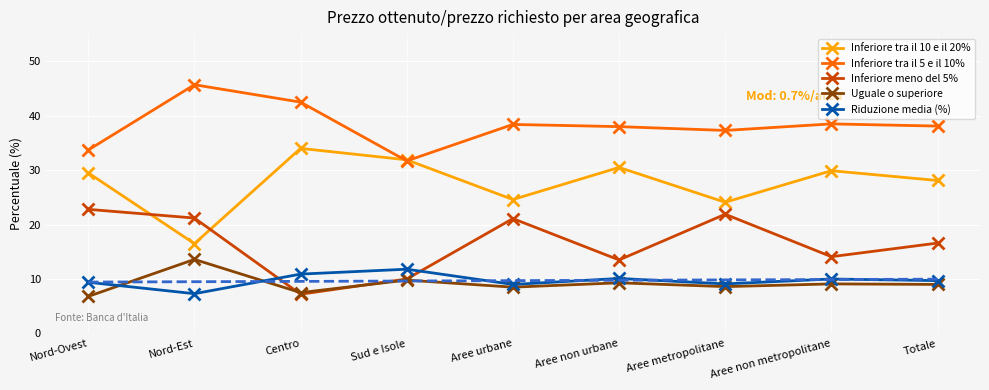

Is it true that Riduzione media (%) equals 2.2 at Aree non urbane?

False